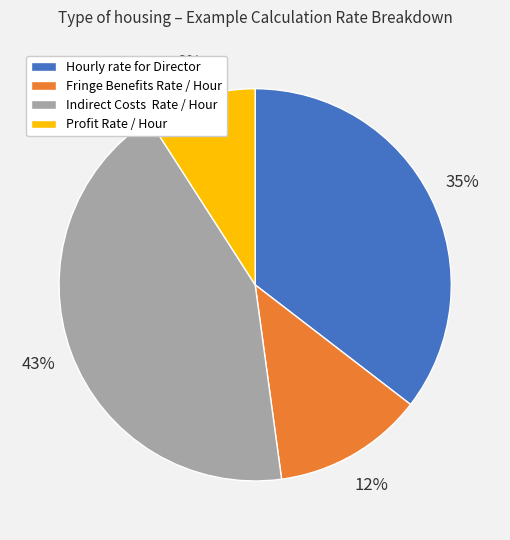

Does any single category account for the majority?

No